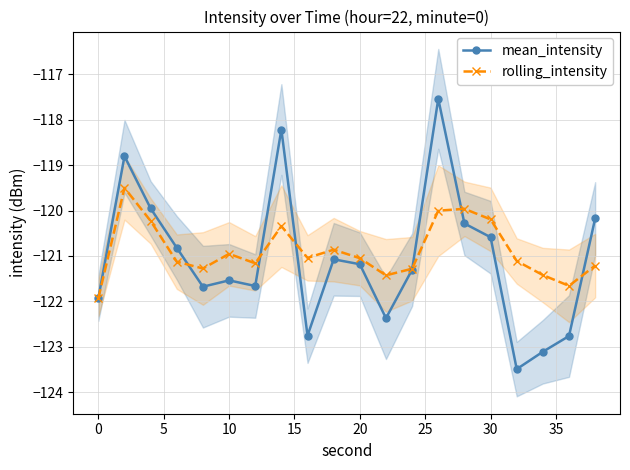

Rank the series by their maximum value, from highest to lowest.

mean_intensity, rolling_intensity